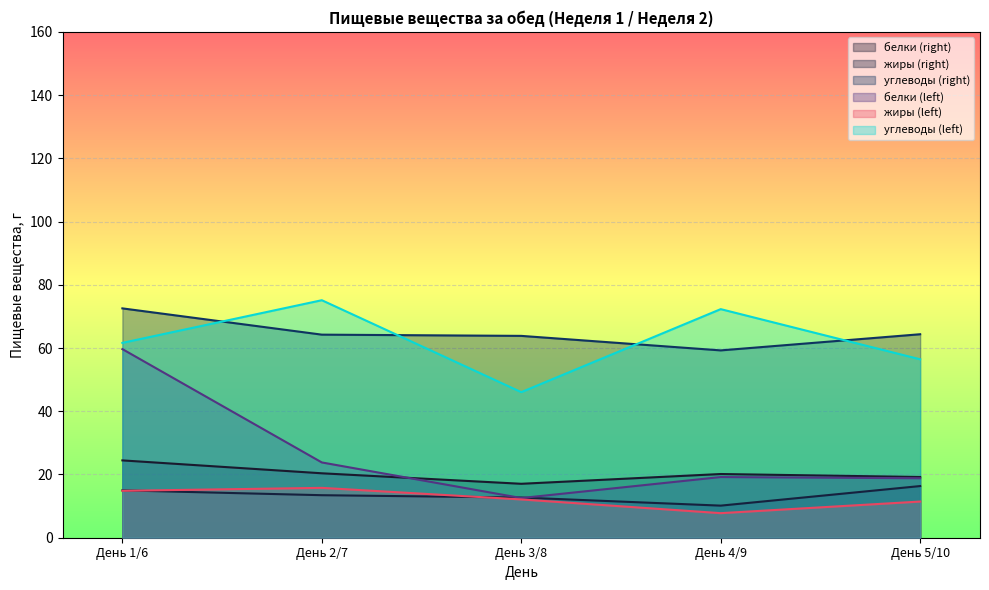

What position from the left is День 5/10?

5